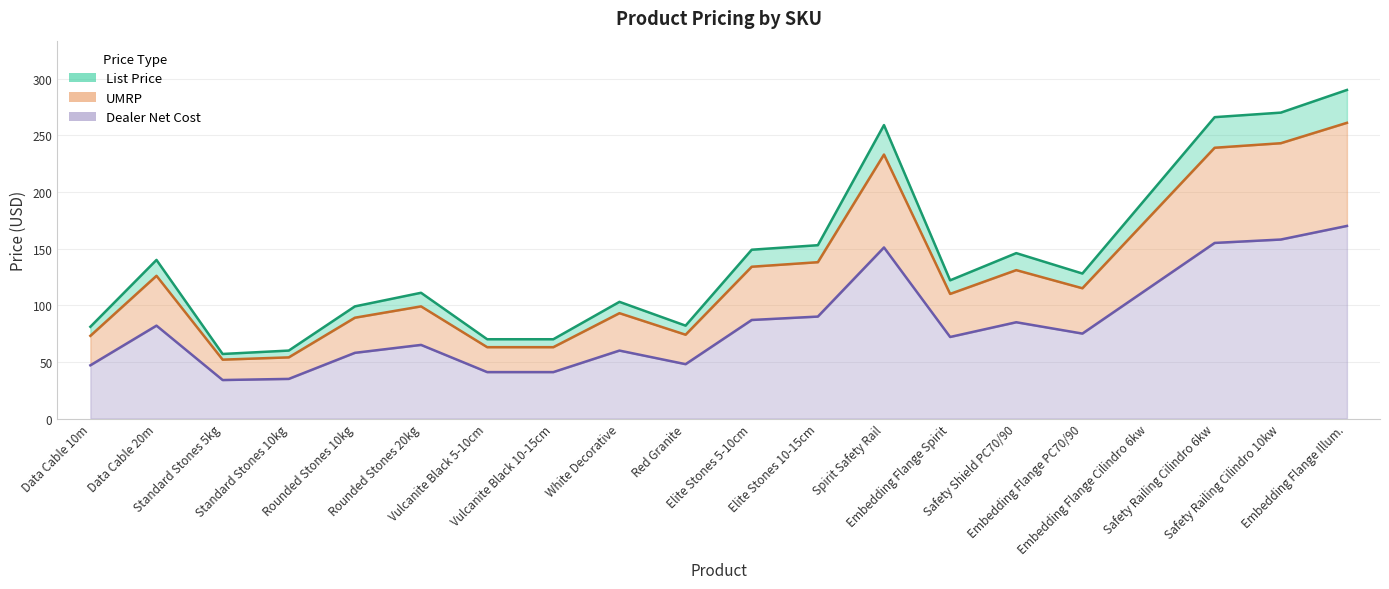

True or false: list_price and dealer_net cross at least once.

False